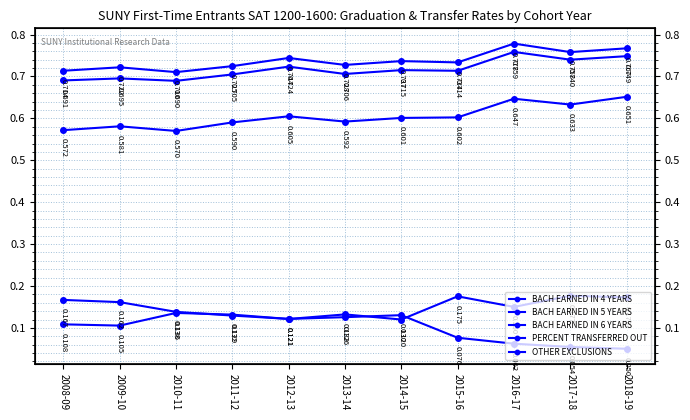

What is the total value across all series at 2018-19?

2.4